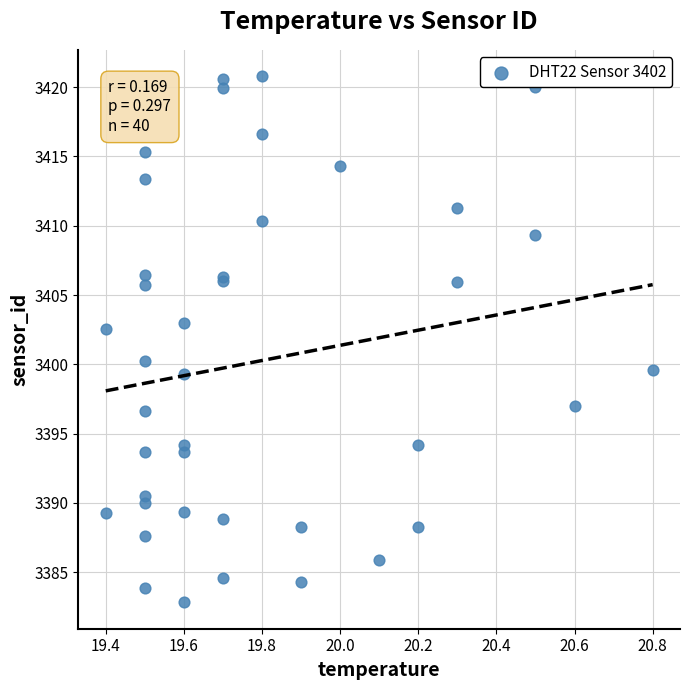

What Y value in the scatter plot is closest to 3401?

3400.2